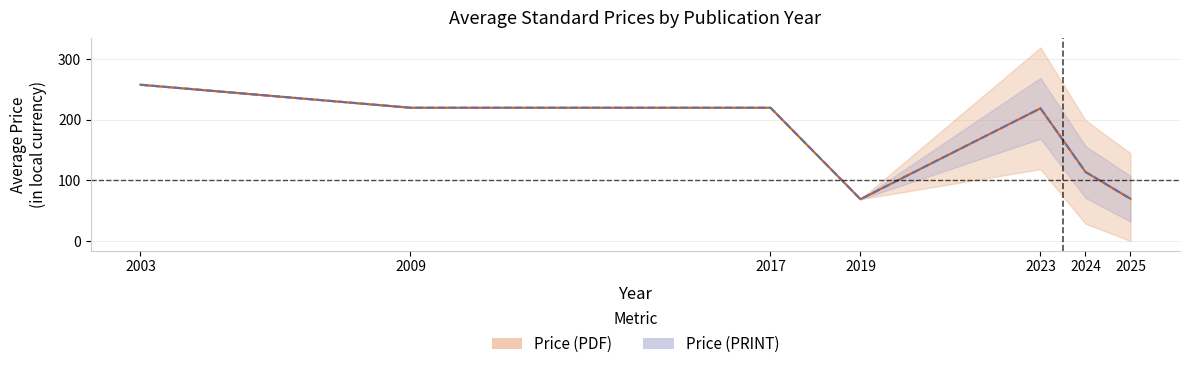

True or false: Avg Price (PRINT) and Avg Price (PDF) cross at least once.

False